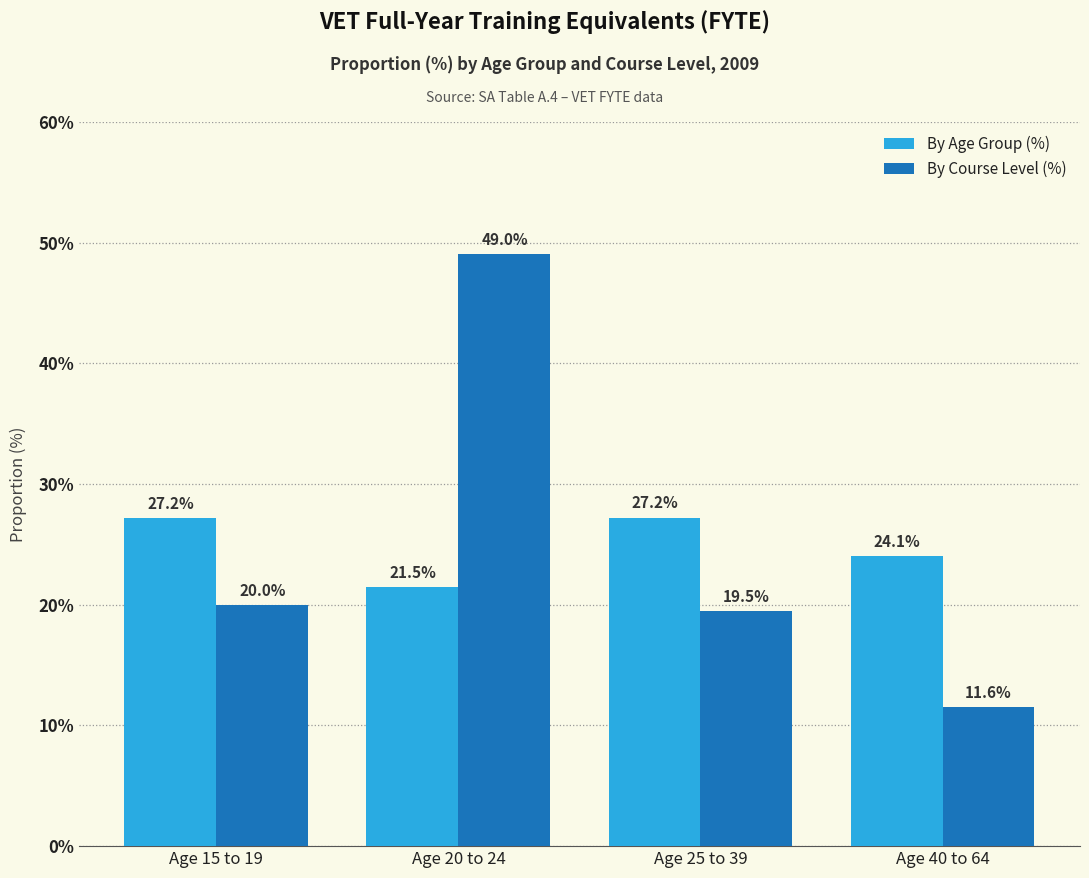

Reading right to left, list all the values displayed in this chart.

By Age Group (%): Age 40 to 64=24.1	Age 25 to 39=27.2	Age 20 to 24=21.5	Age 15 to 19=27.2
By Course Level (%): Age 40 to 64=11.6	Age 25 to 39=19.5	Age 20 to 24=49.0	Age 15 to 19=20.0